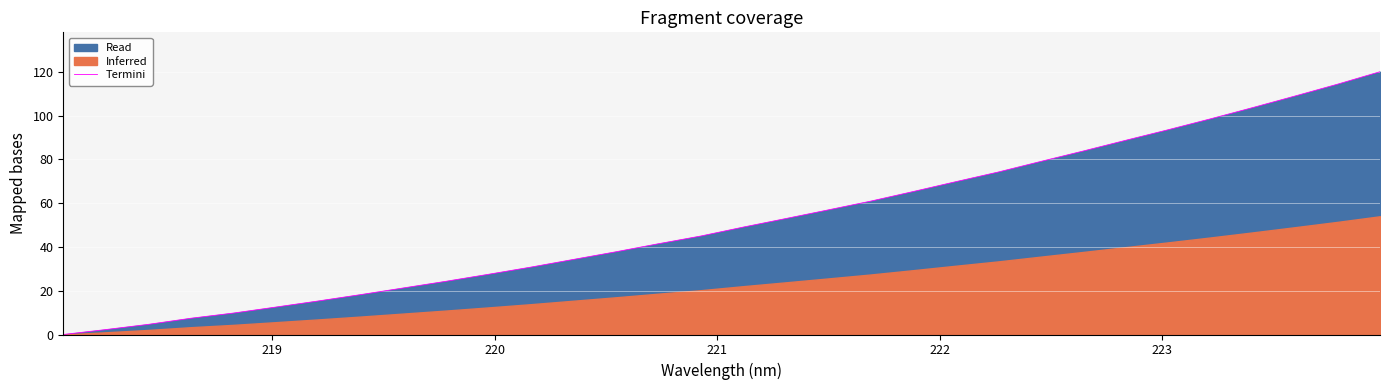

What is the highest value of the Termini series?

120.0